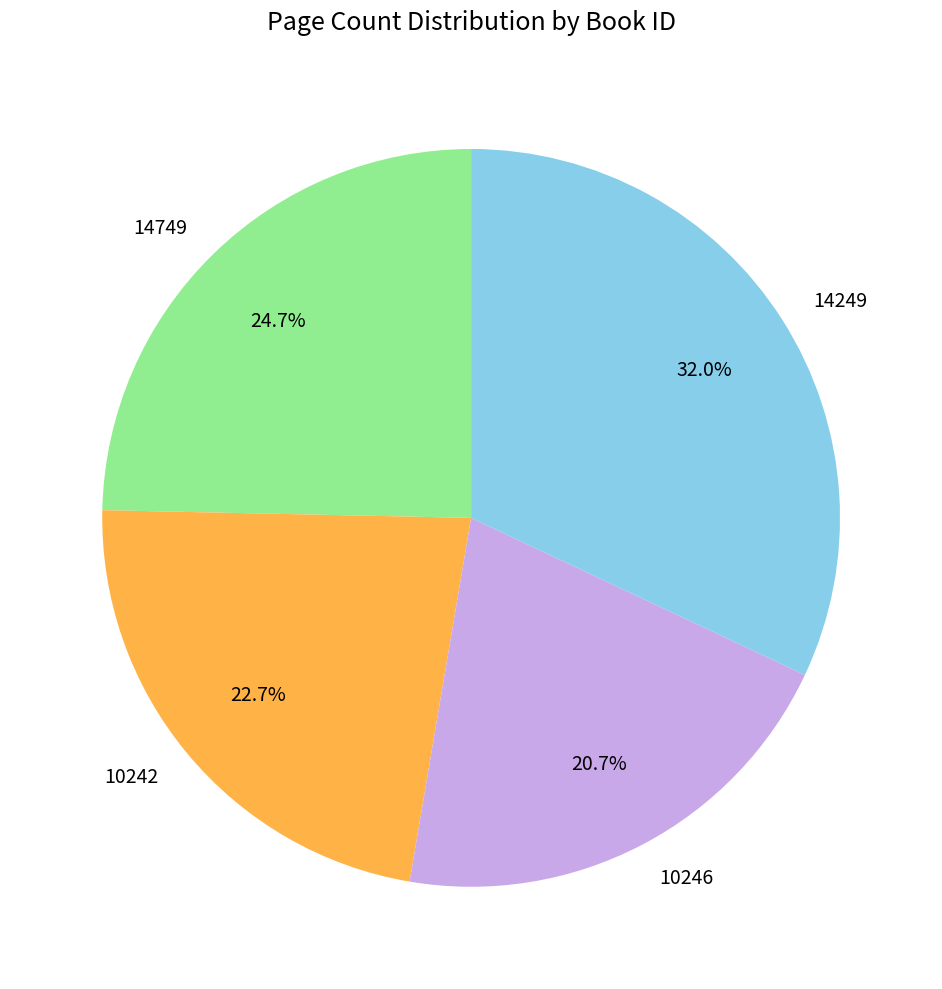

Which category has the biggest portion of the pie?

14249